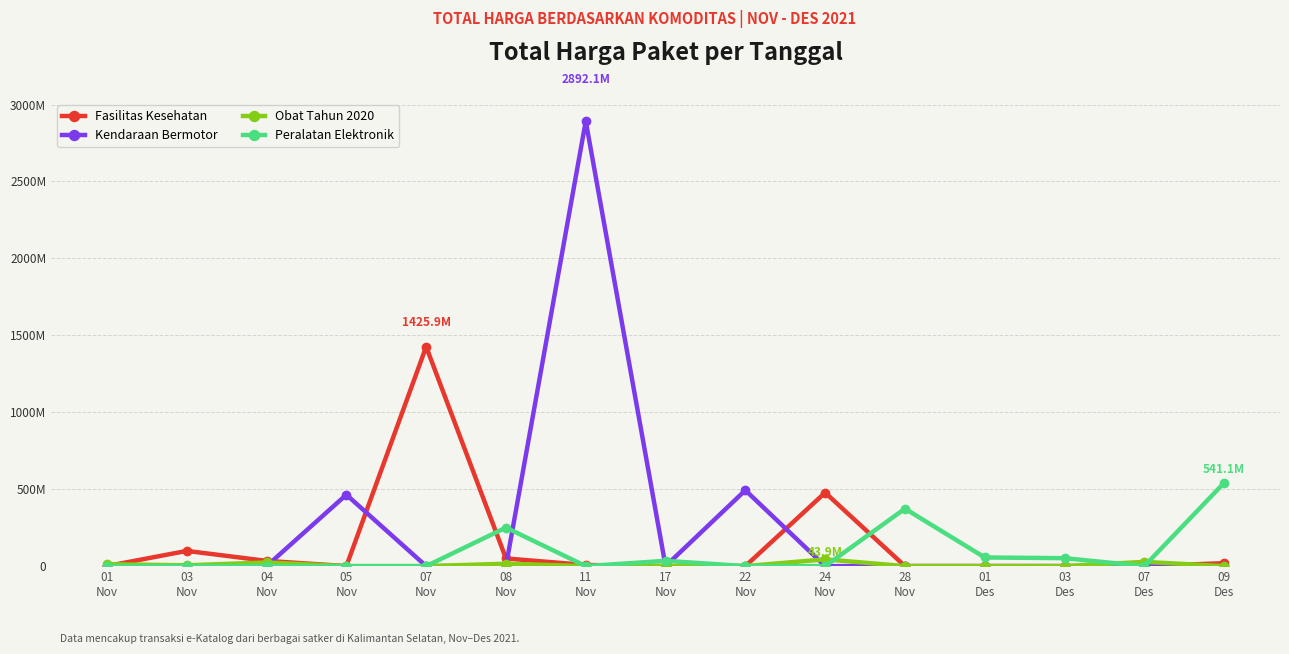

What is the label of the 3rd point from the left?

04
Nov